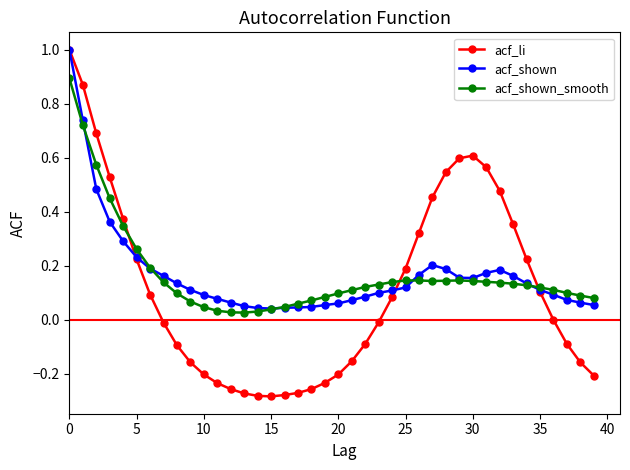

What is the greatest value displayed?

1.0